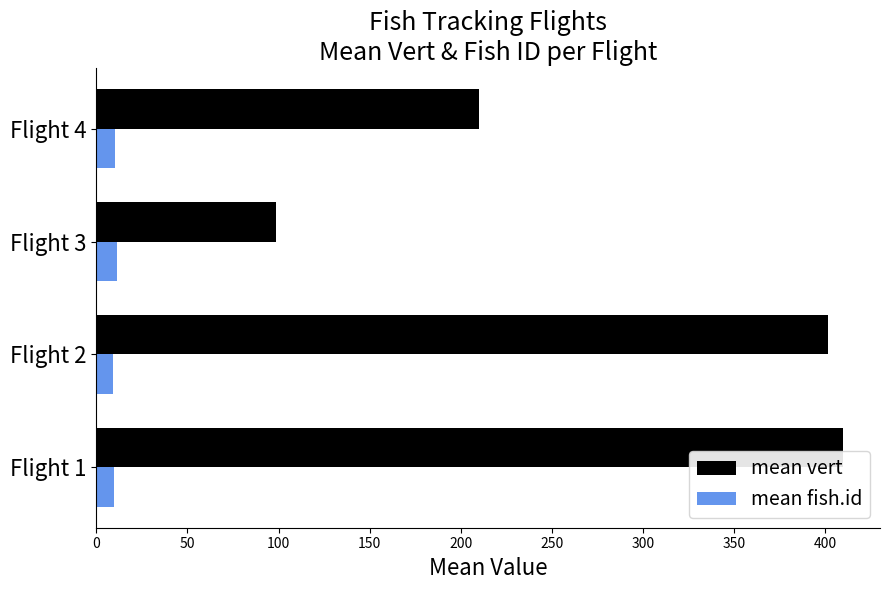

At which label is mean vert closest to 254?

Flight 4